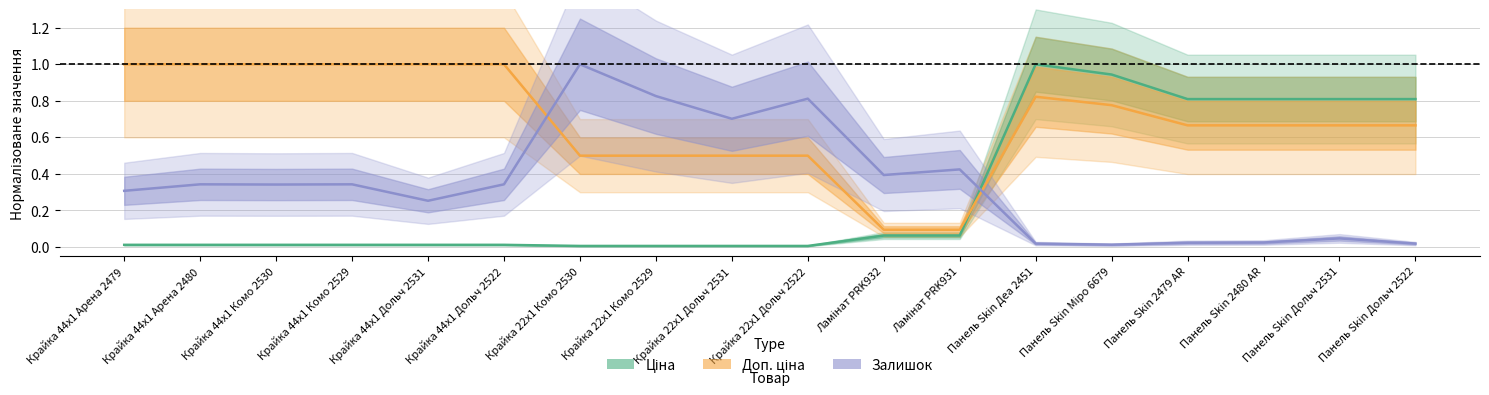

At which category does Залишок reach its first local peak?

Крайка 44x1 Арена 2480